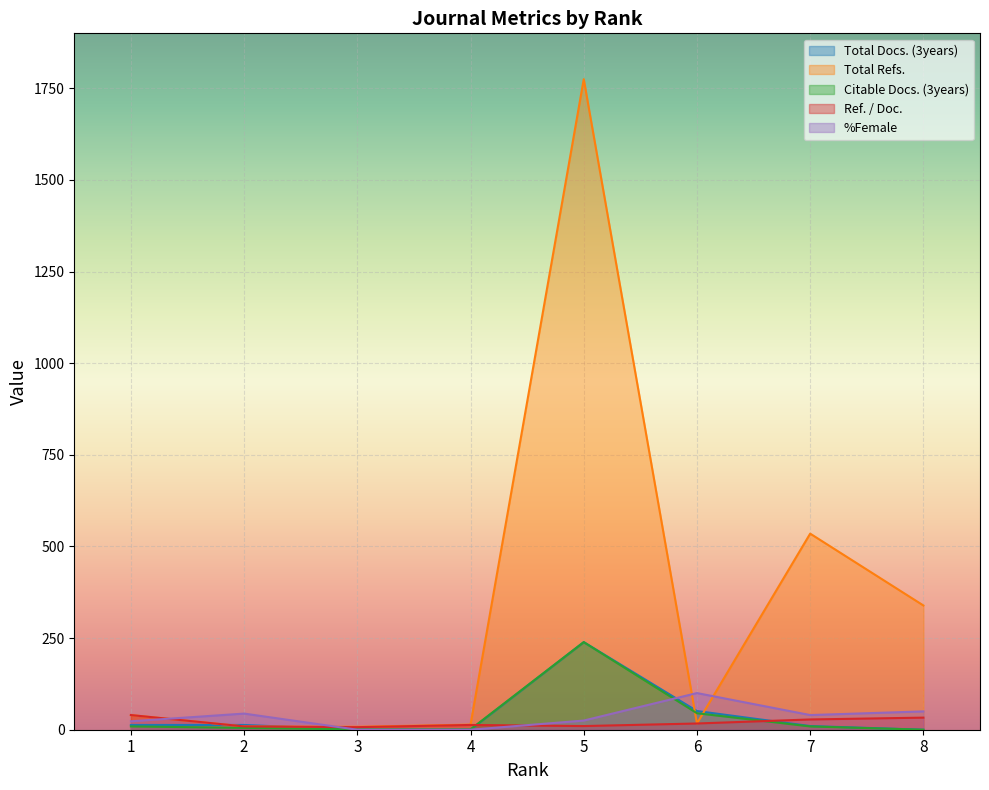

Rank the series at 1 from lowest to highest value.

Citable Docs. (3years), Total Docs. (3years), %Female, Total Refs., Ref. / Doc.